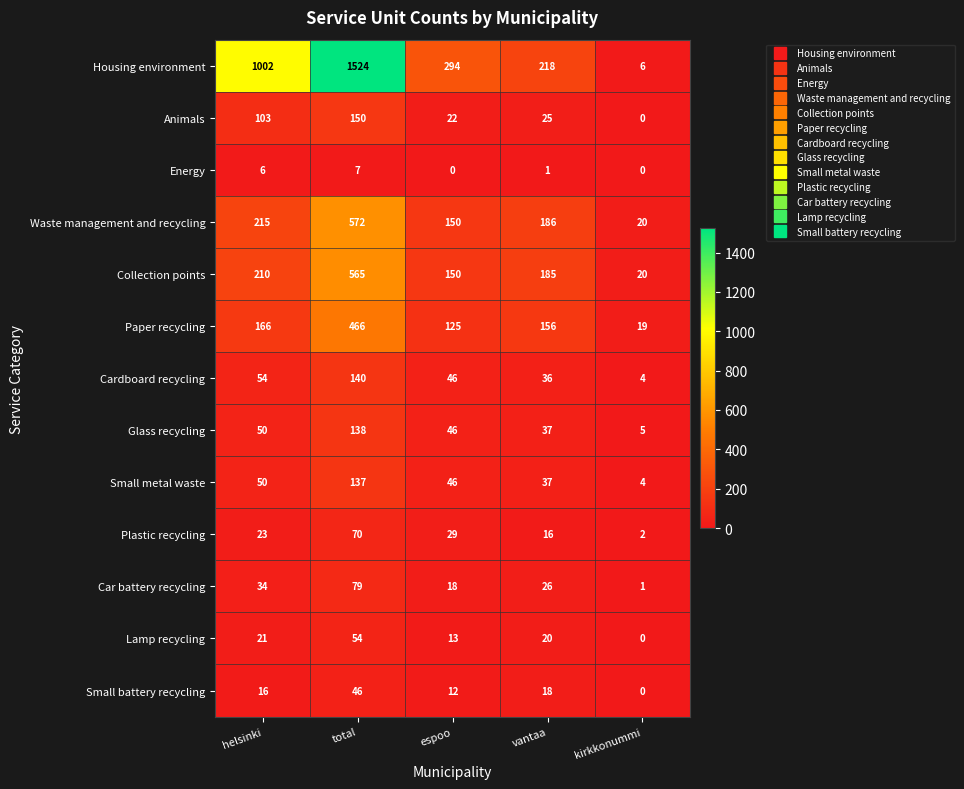

True or false: Paper recycling has a value of 156 at vantaa.

True